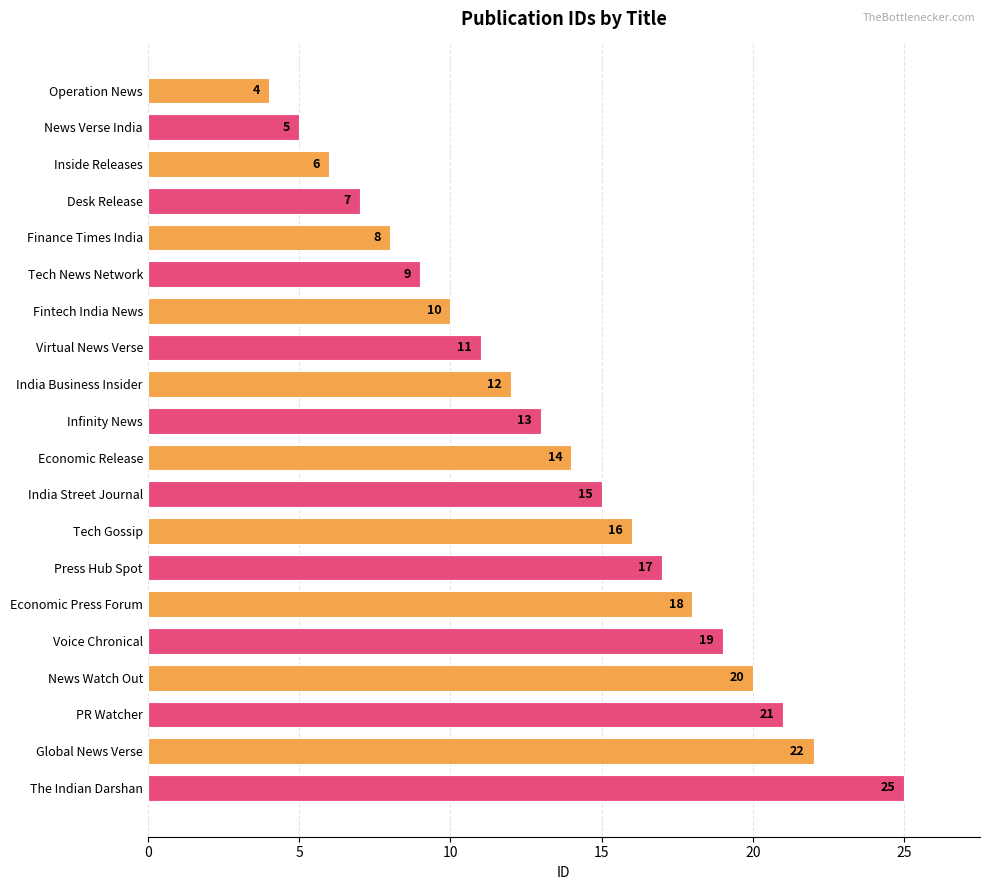

What is the label of the 3rd bar from the top?

Inside Releases